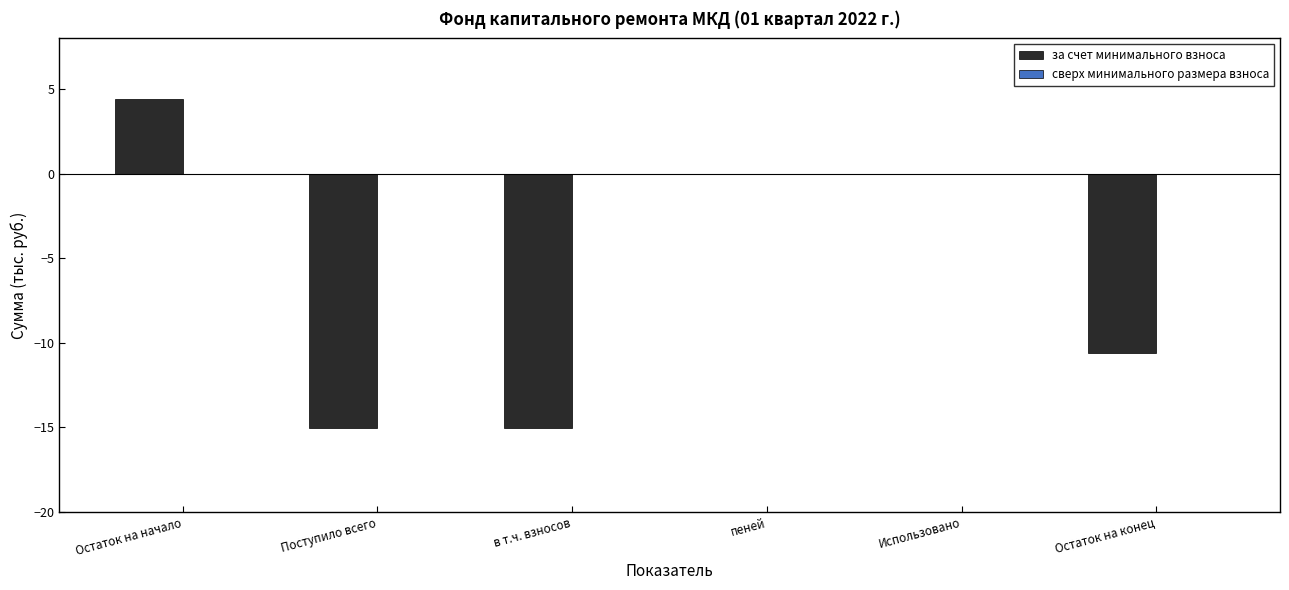

Does the chart contain stacked bars?

No